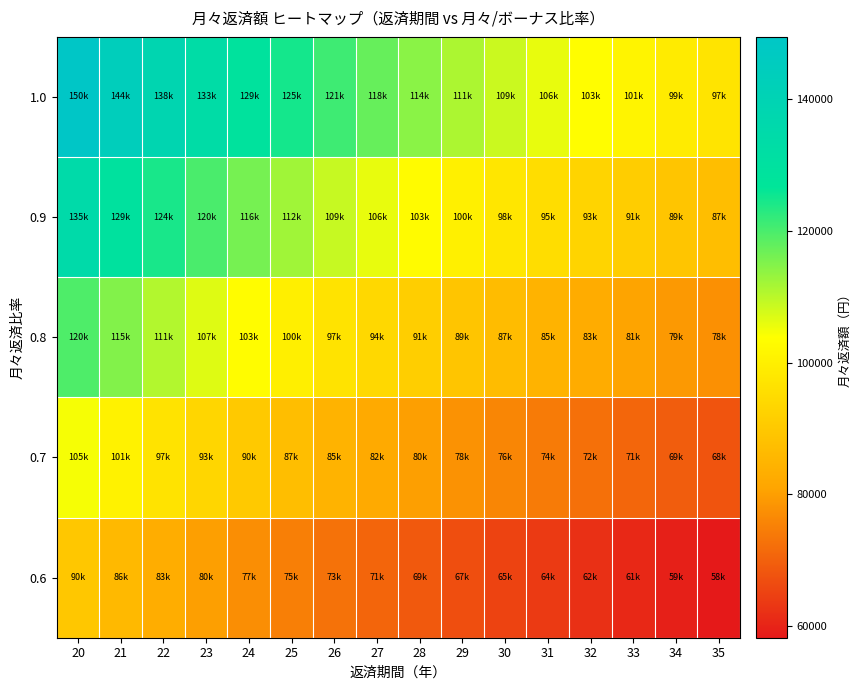

At how many categories does at least one series exceed 128530?

5